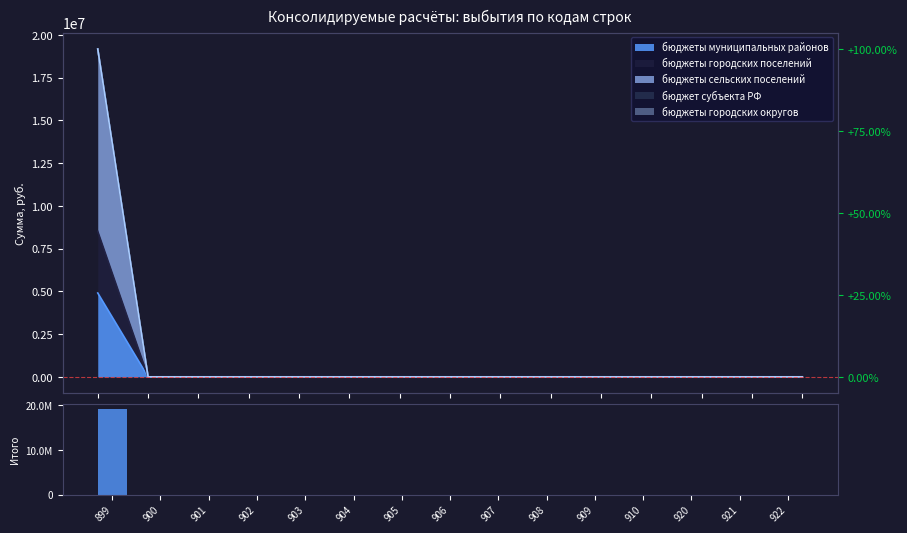

Reading left to right, transcribe all the data shown in this chart.

19175020.1	0.0	0.0	0.0	0.0	0.0	0.0	0.0	0.0	0.0	0.0	0.0	0.0	0.0	0.0